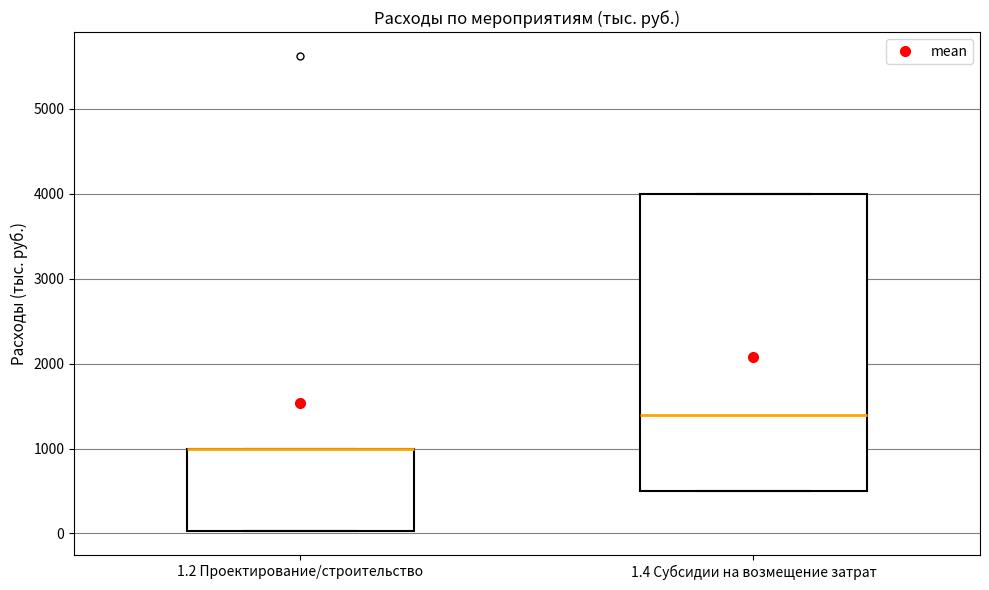

Reading left to right, transcribe this box plot: for each box, give where its median line is, the range the box spans, and where its two whiskers end, as read against the y-axis. The values are not printed on the chart, so give them approximately, as read against the axis.

1.2 Проектирование/строительство: median 1000 (drawn on the box's upper edge), box 0 to 1000, whiskers 0 to 1000
1.4 Субсидии на возмещение затрат: median 1400, box 500 to 4000, whiskers 500 to 4000